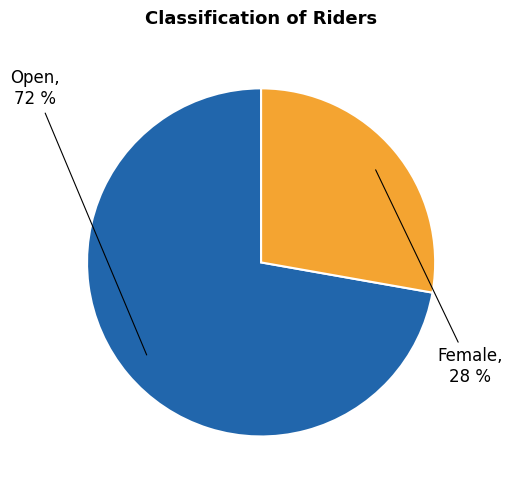

Is there a majority slice in this chart?

Yes